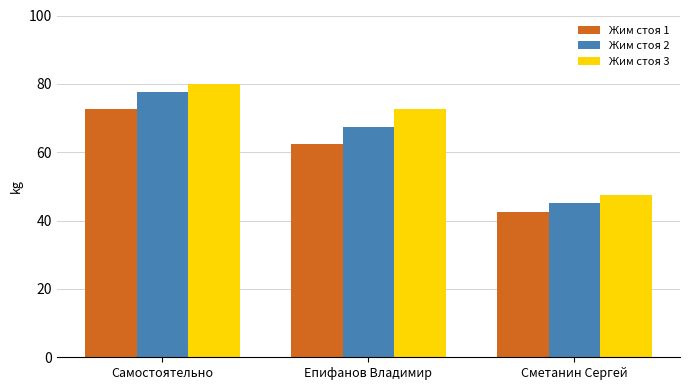

What is the lowest value of the Жим стоя 3 series?

47.5